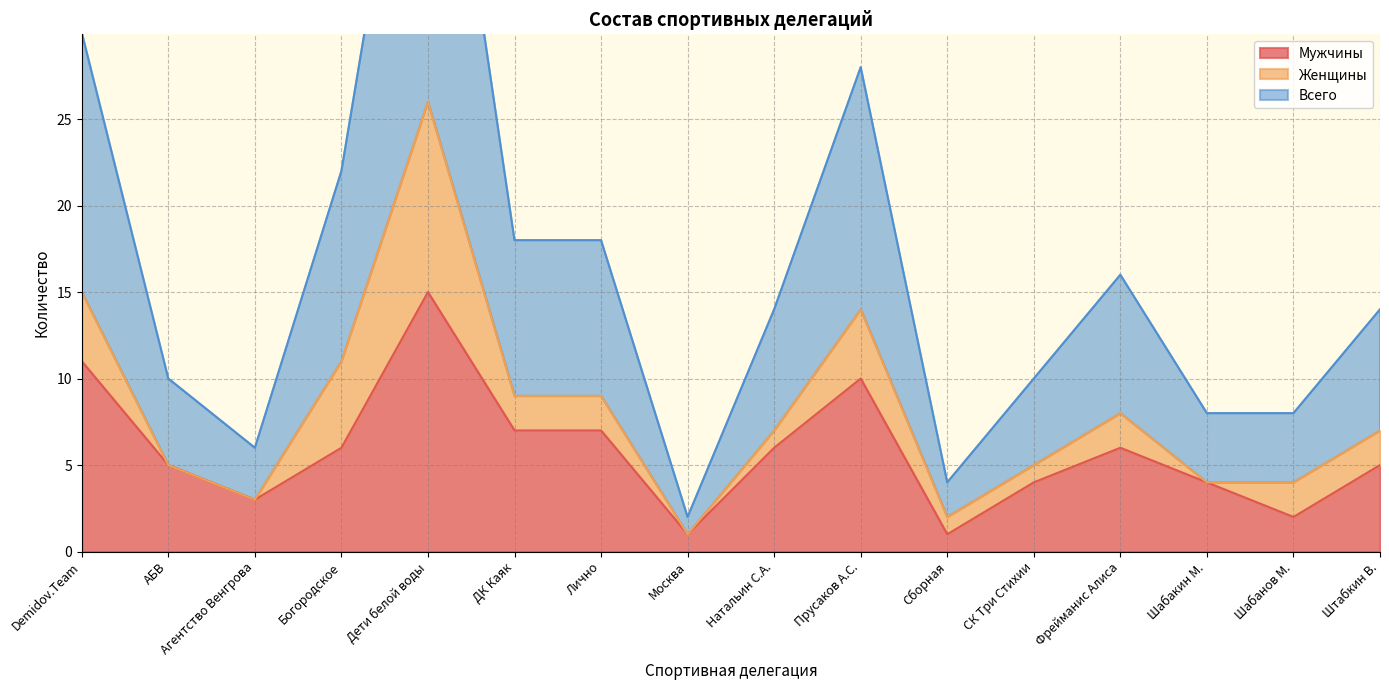

Which category has the highest value in the Мужчины series?

Дети белой воды